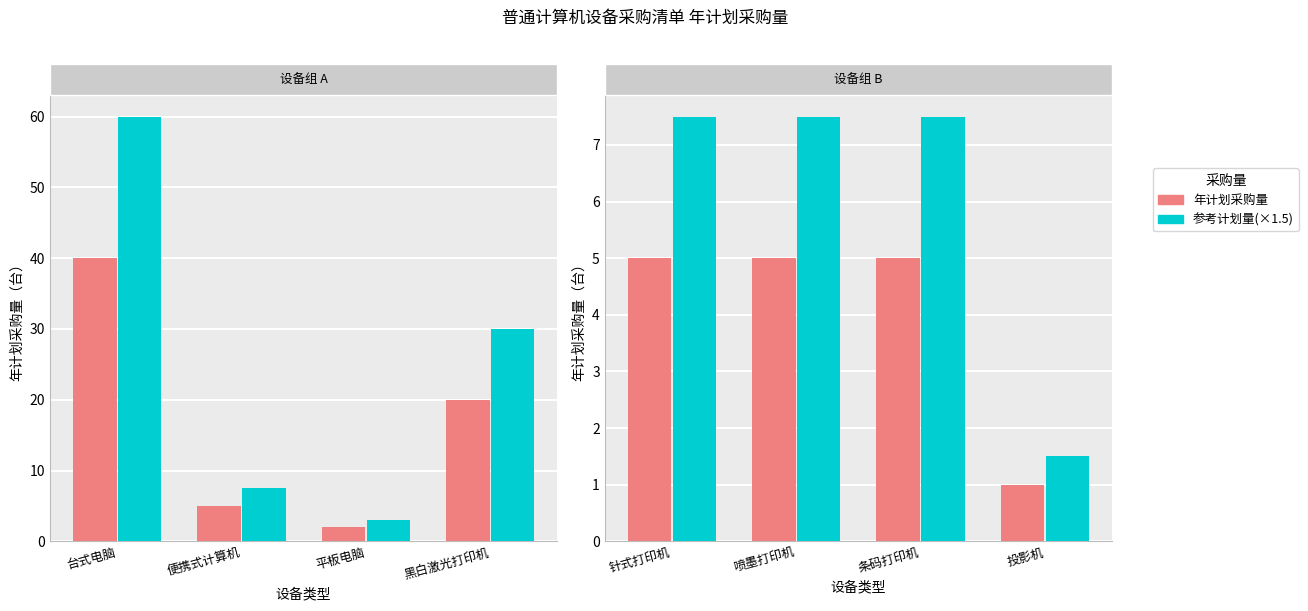

List the series in order of their overall mean, lowest first.

年计划采购量, 参考计划量(×1.5)